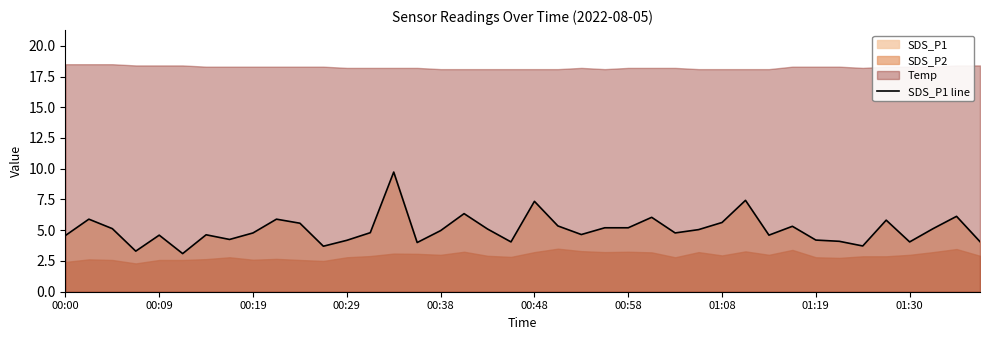

What is the lowest value of the SDS_P1 line series?

3.1